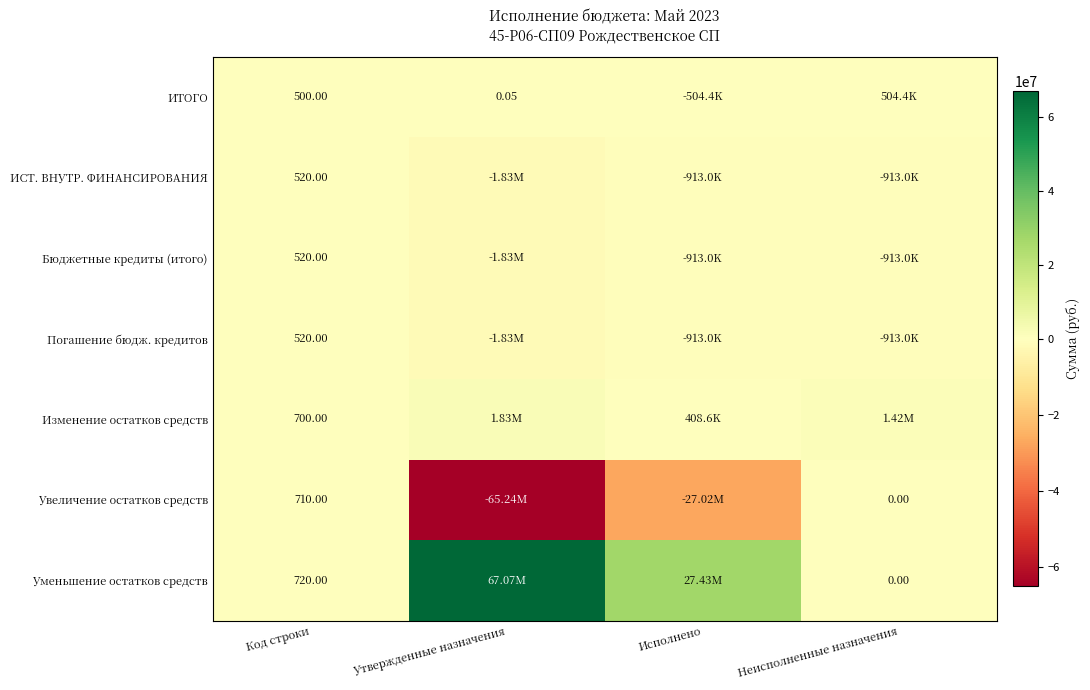

What is the sum of all Увеличение остатков средств values?

-92264182.3